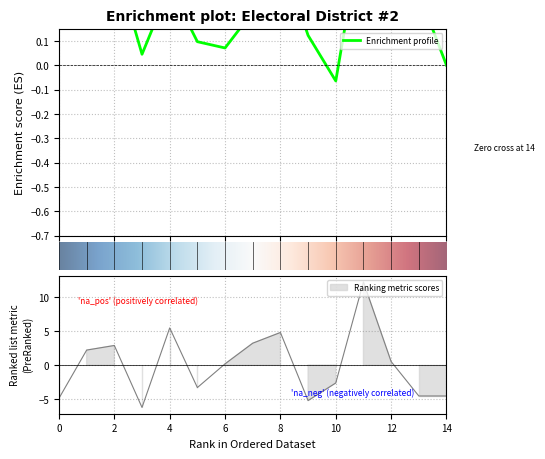

True or false: the data shows -2.7 at Сыдыгалиев.

False